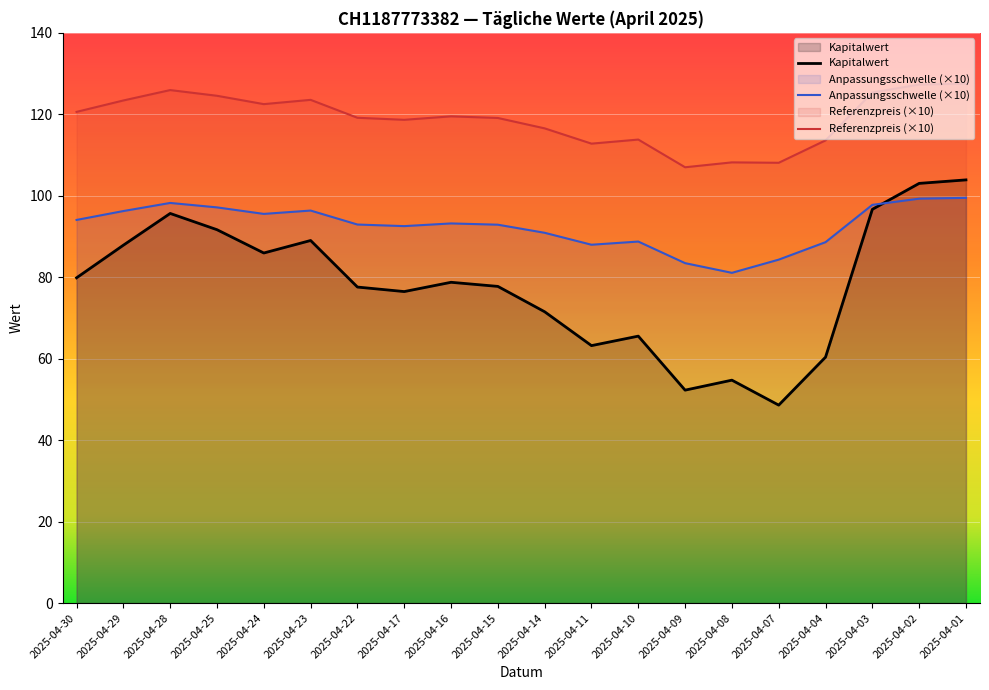

What is the spread (max minus min) of values at 2025-04-22?

41.6